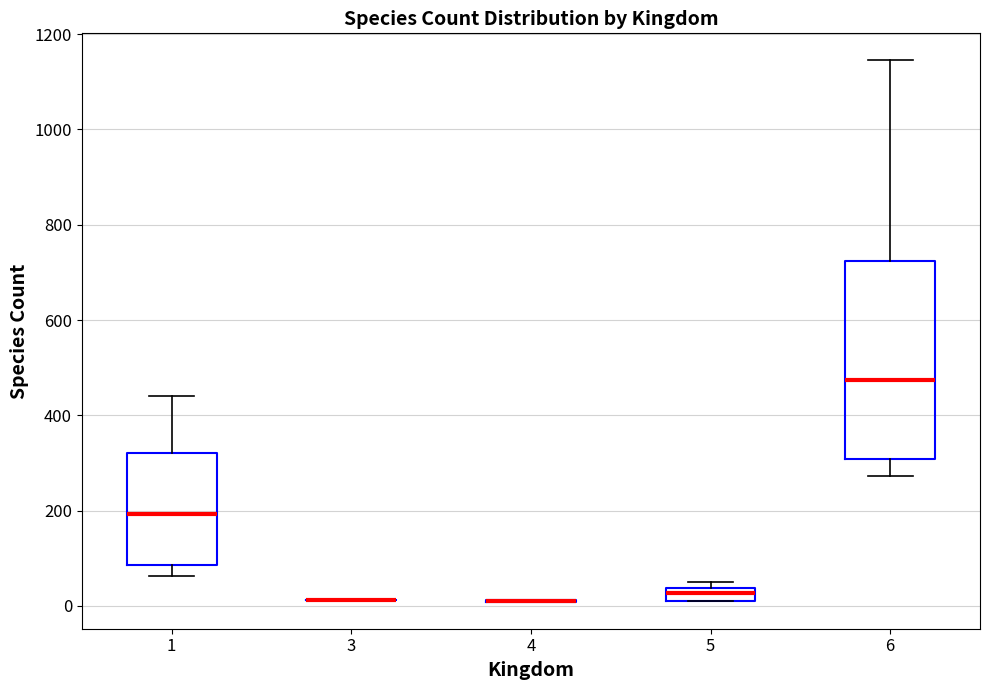

Comparing the boxes themselves (not the whiskers), which one is the tallest?

6